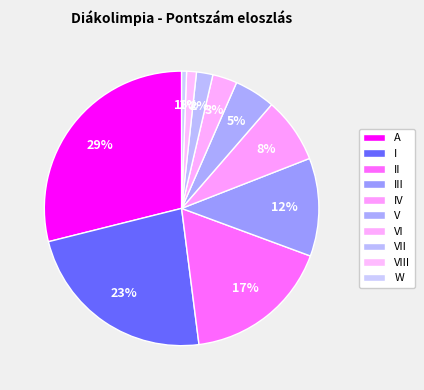

What percentage is the III slice, to the nearest percent?

12%